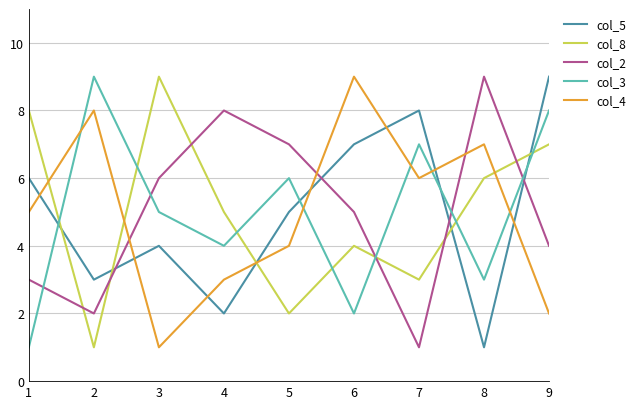

True or false: col_5 and col_4 intersect in this chart.

True